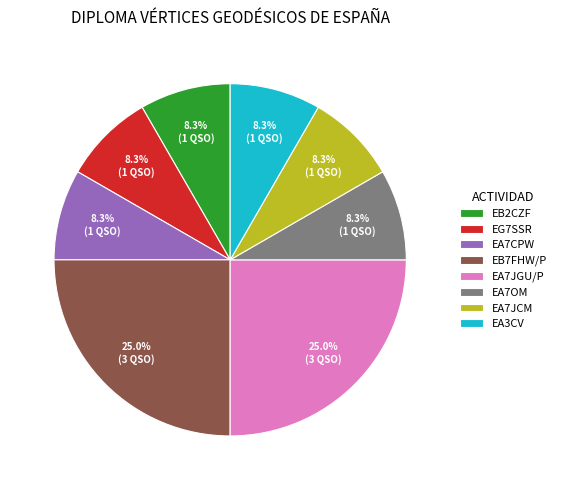

Does EA7CPW represent more than half of the total?

No